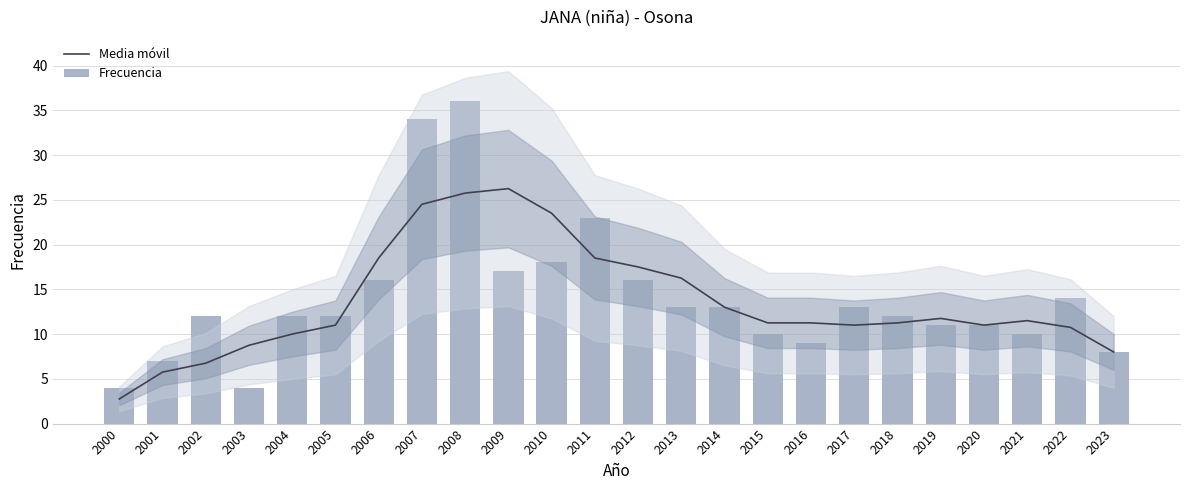

What is the difference between the maximum and minimum values in the Frecuencia series?

32.0